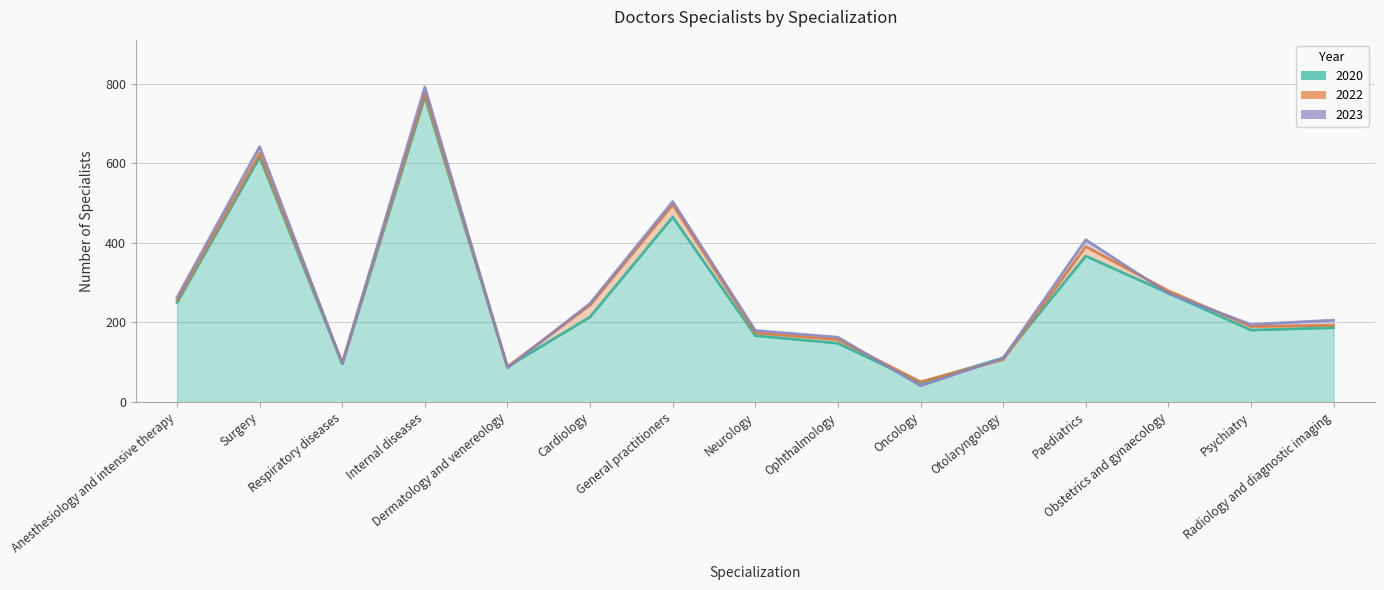

What is the greatest value displayed?

792